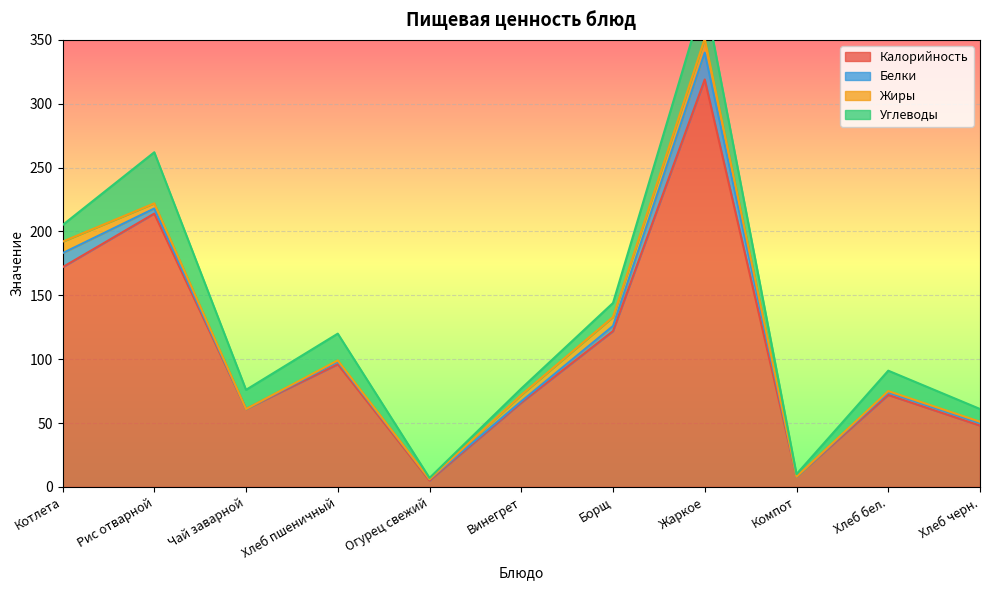

Which has a higher value, Рис отварной or Винегрет?

Рис отварной